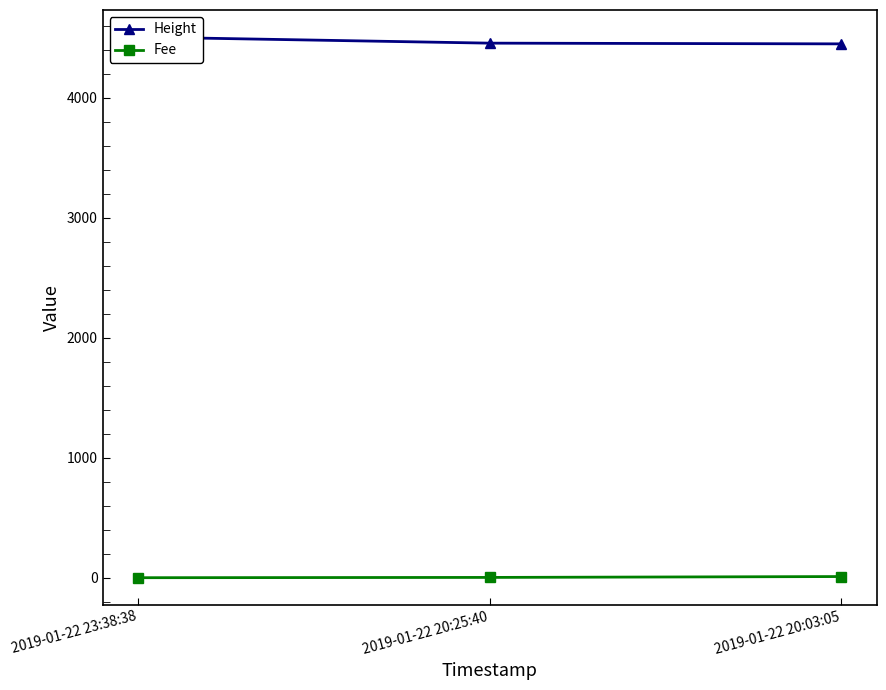

Rank the categories by Fee value from lowest to highest.

2019-01-22 23:38:38, 2019-01-22 20:25:40, 2019-01-22 20:03:05